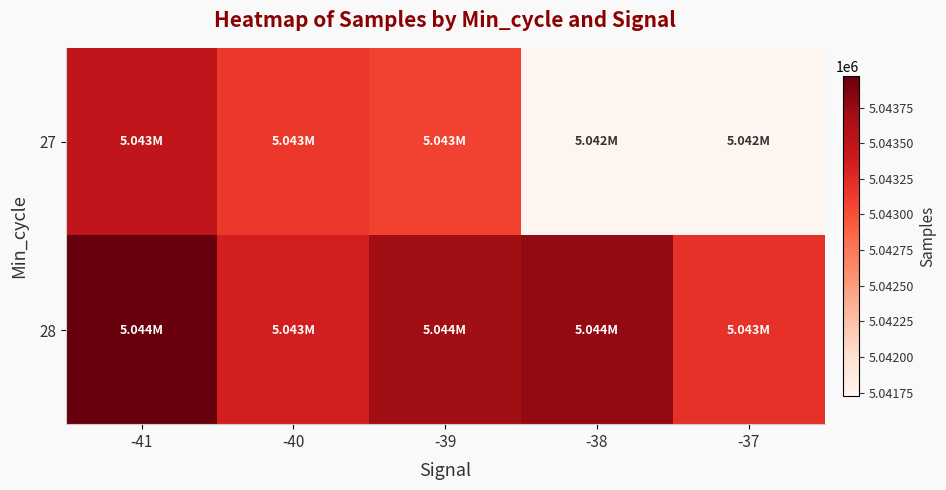

Which category has the highest value across all series?

-41